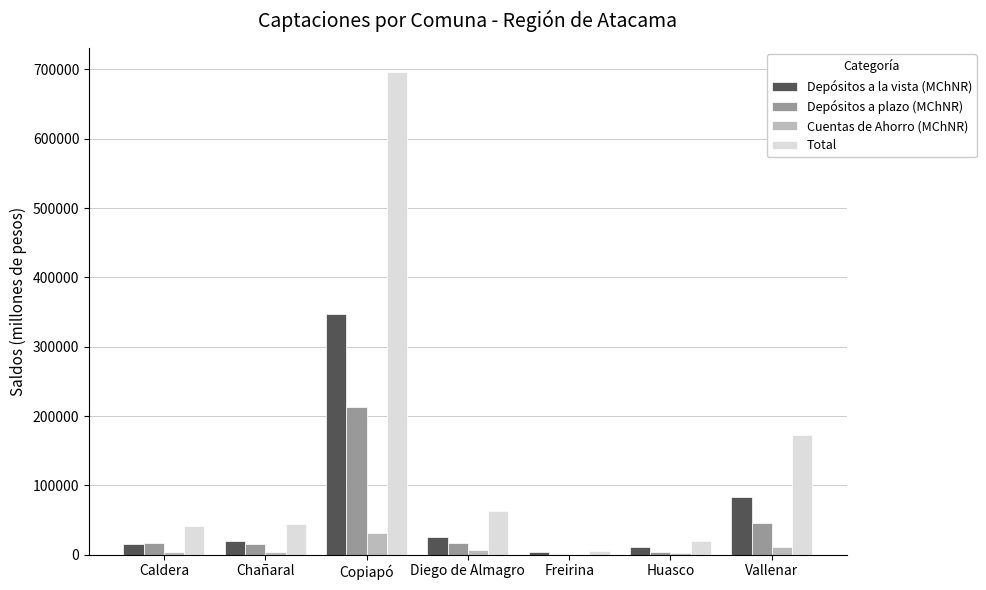

Is the value of Depósitos a plazo (MChNR) at Diego de Almagro greater than the value of Cuentas de Ahorro (MChNR) at Caldera?

Yes